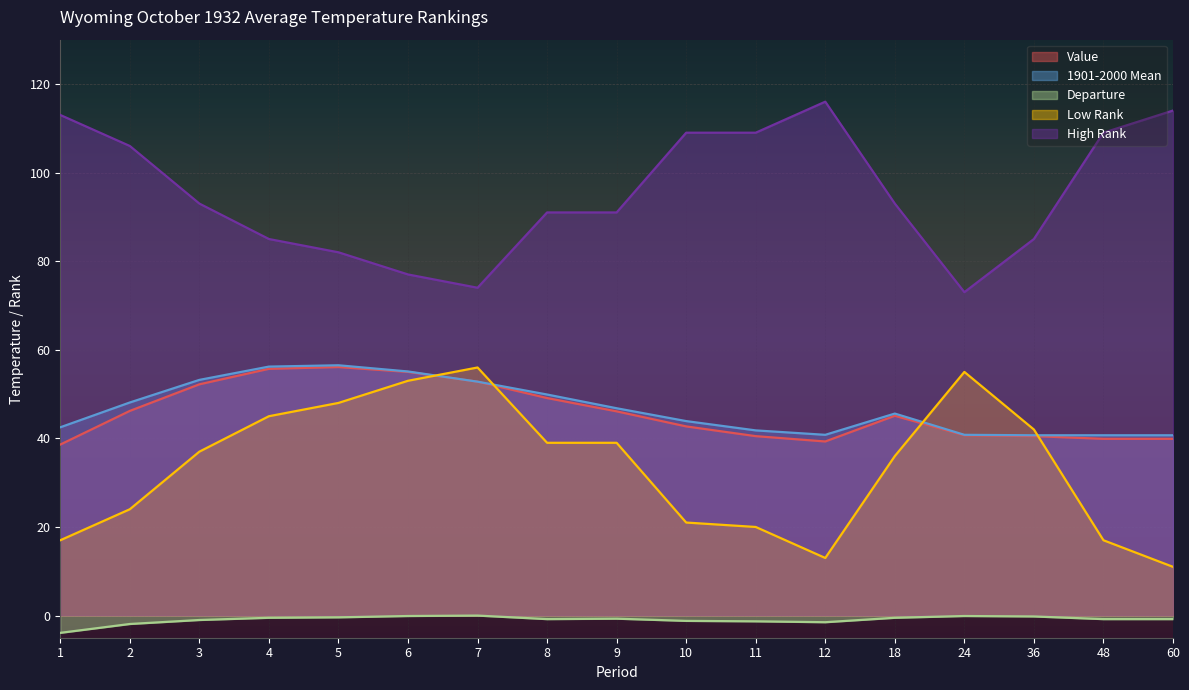

What is the difference between the highest and lowest values at 9?

91.7